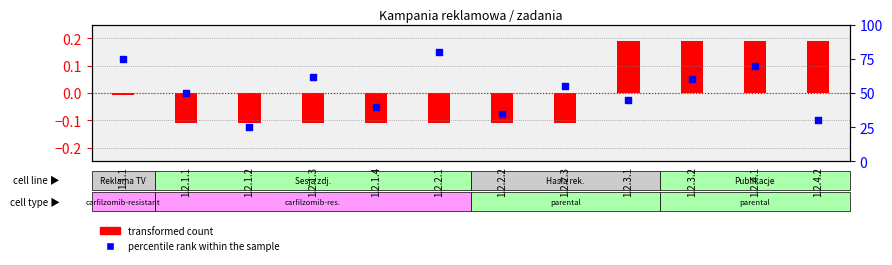

What is the change in value from 1.2.3.1 to 1.2.4.1?

+25